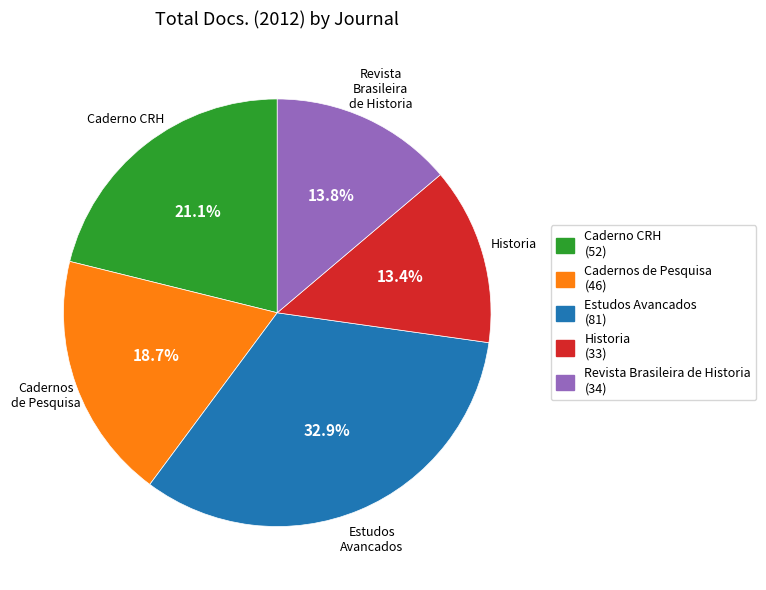

Is Cadernos de Pesquisa the majority of the pie?

No